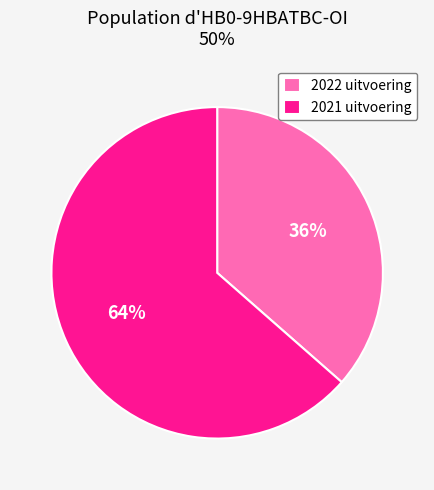

Is it true that 2021 uitvoering is 70% of the pie?

False